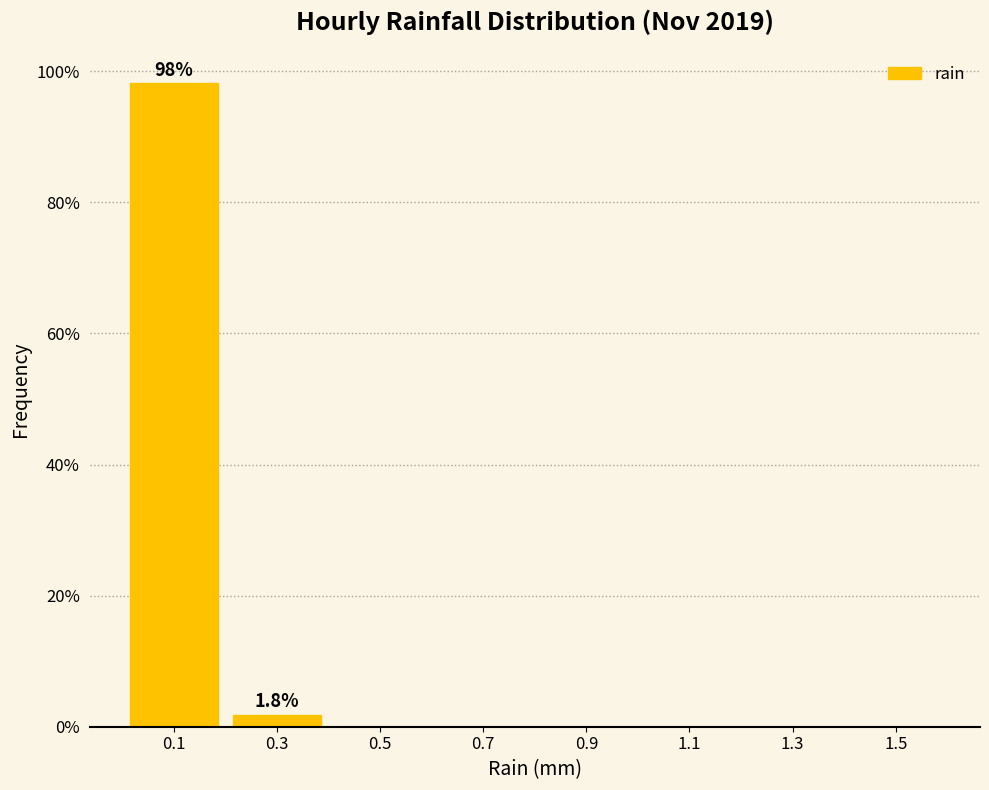

Over which range of the x-axis is the bar tallest?

0.0 to 0.2